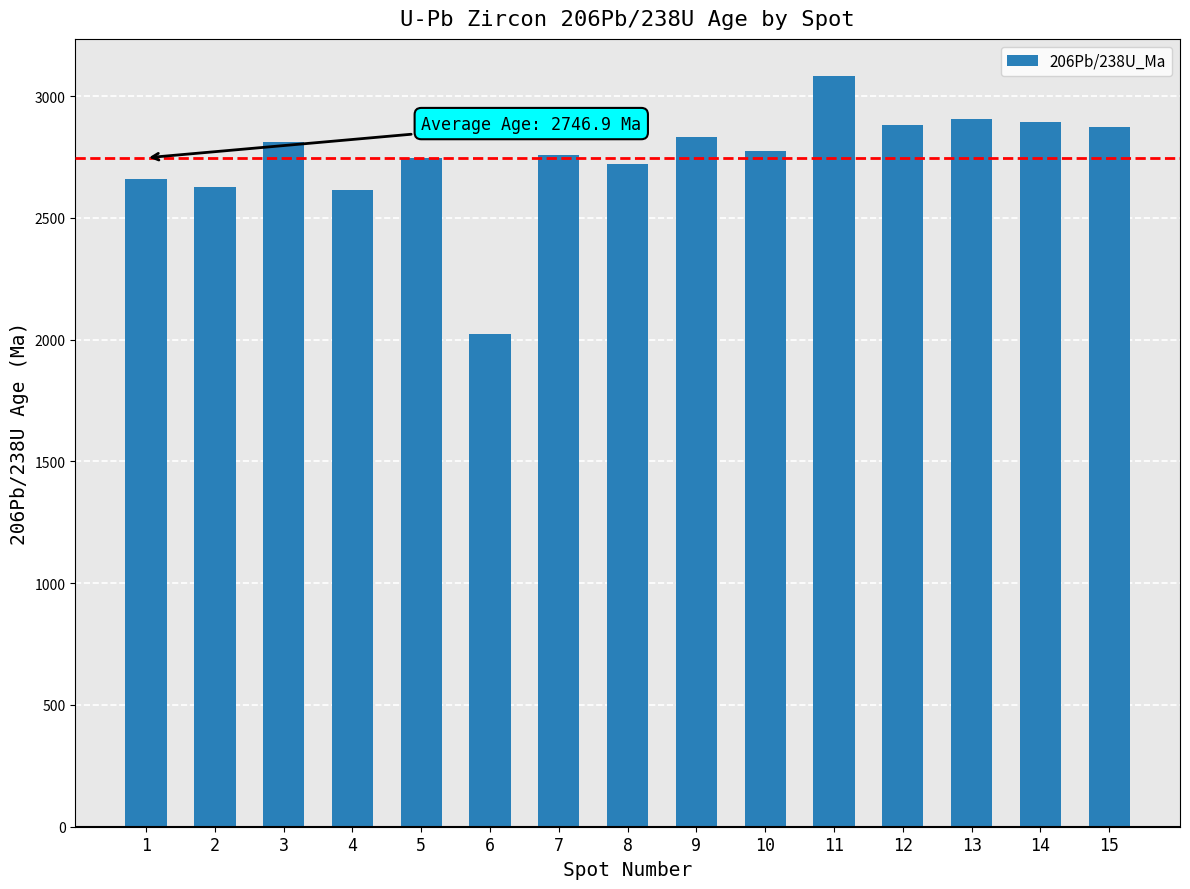

What is the value of the 7th bar from the left?

2757.5